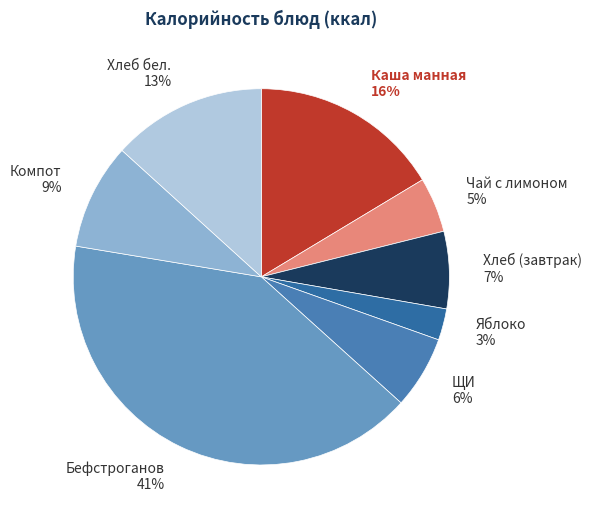

To the nearest percent, what is the difference between the largest and smallest slice percentages?

38%